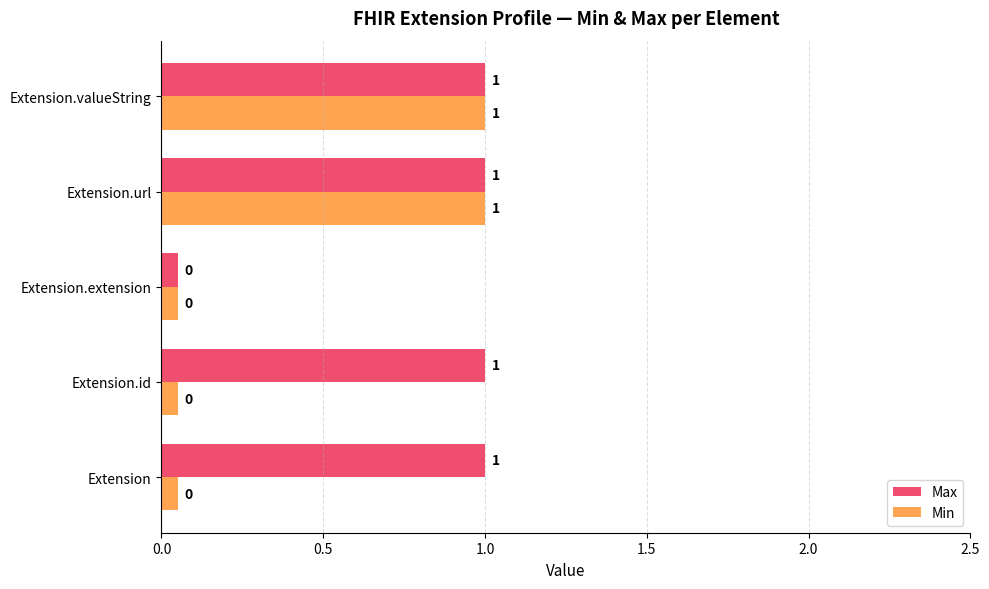

The Max series shows 0.6 at Extension.url. True or false?

False